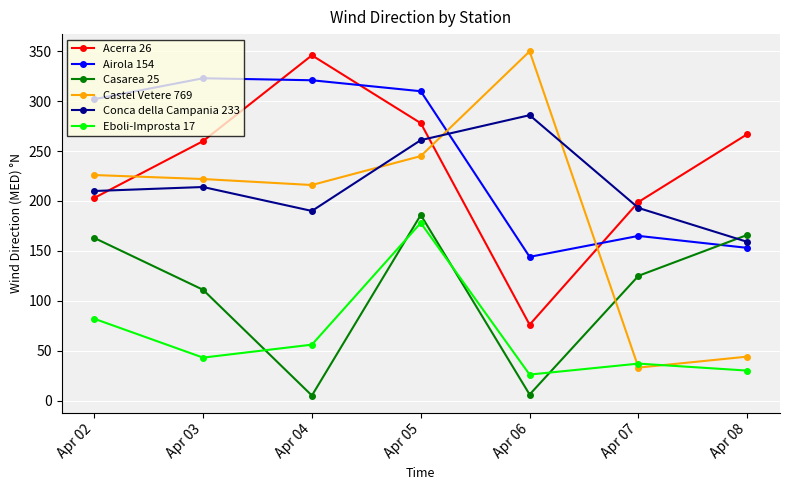

Between Apr 06 and Apr 08, which series saw the biggest shift?

Castel Vetere 769